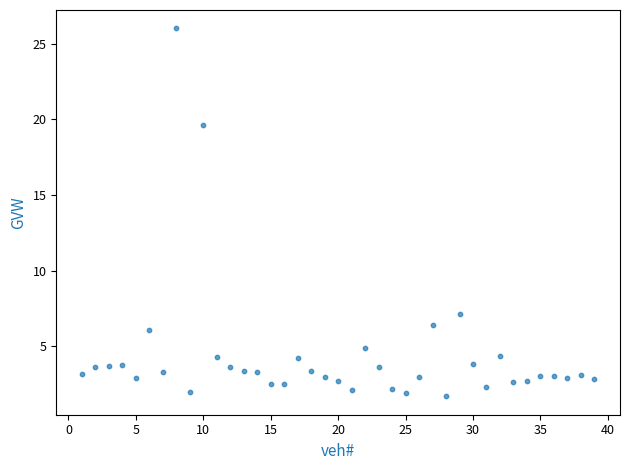

What Y value in the scatter plot is closest to 13?

7.1